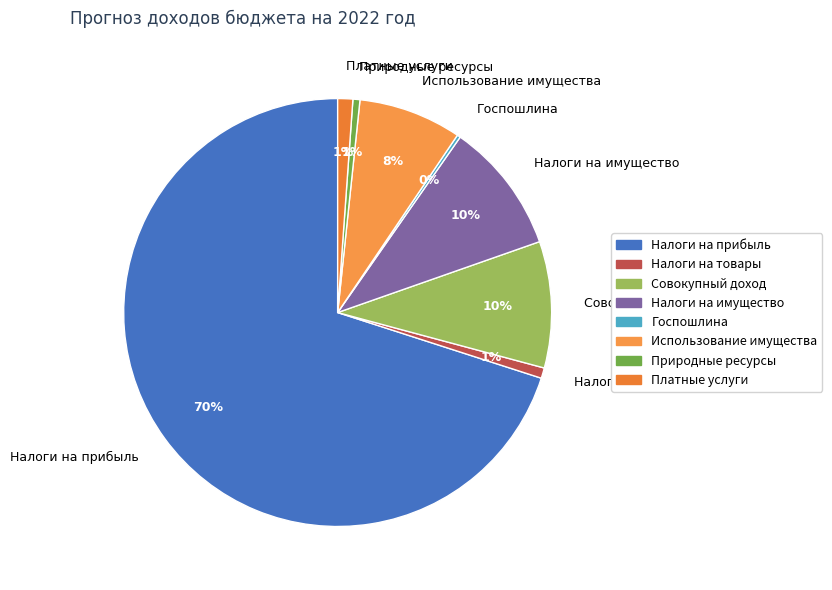

Is it true that Налоги на имущество is 10% of the pie?

True